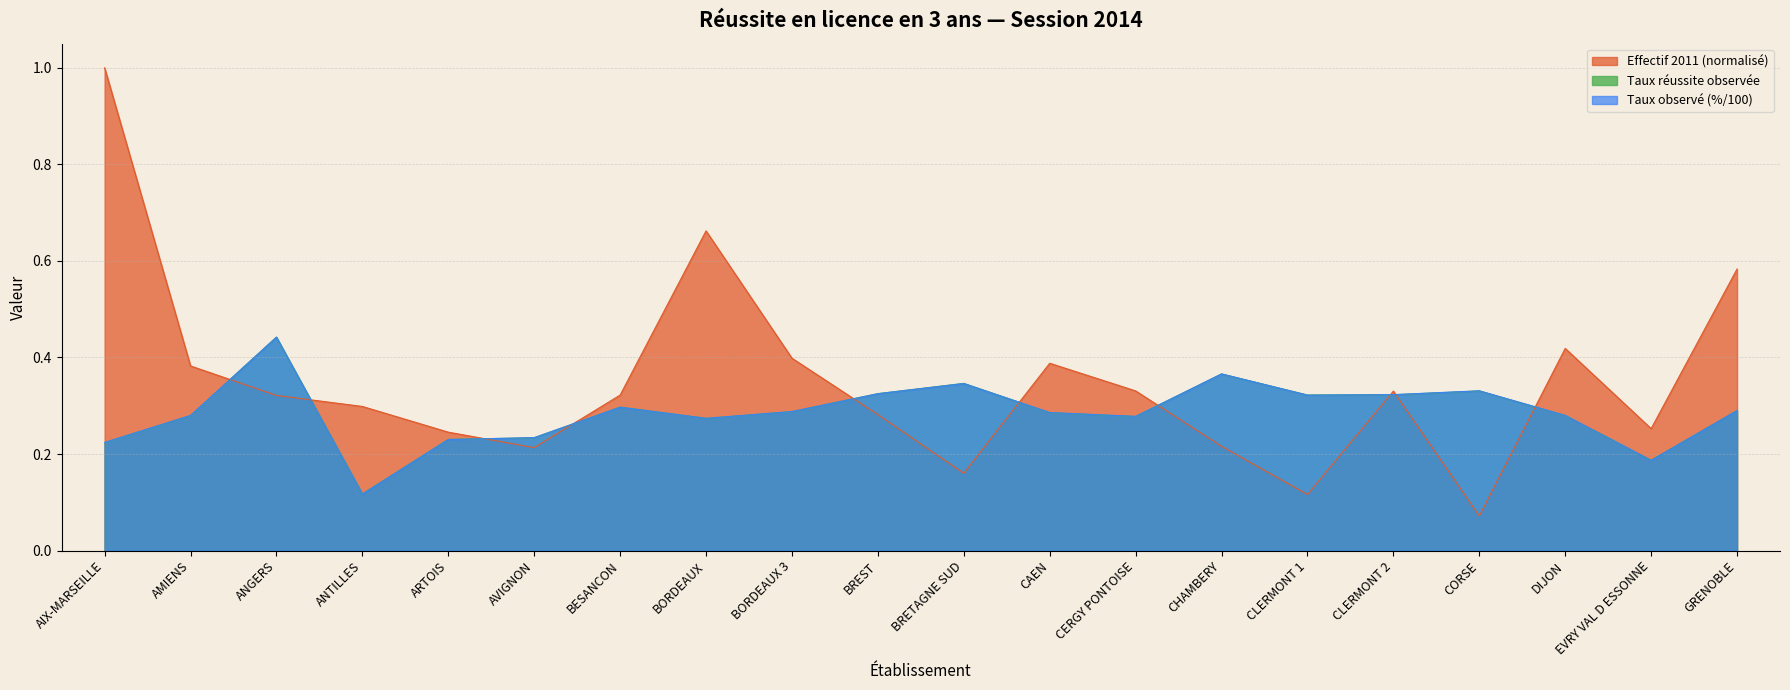

Reading left to right, what are all the values shown in this chart?

Effectif 2011: AIX-MARSEILLE=1.0	AMIENS=0.4	ANGERS=0.3	ANTILLES=0.3	ARTOIS=0.2	AVIGNON=0.2	BESANCON=0.3	BORDEAUX=0.7	BORDEAUX 3=0.4	BREST=0.3	BRETAGNE SUD=0.2	CAEN=0.4	CERGY PONTOISE=0.3	CHAMBERY=0.2	CLERMONT 1=0.1	CLERMONT 2=0.3	CORSE=0.1	DIJON=0.4	EVRY VAL D ESSONNE=0.3	GRENOBLE=0.6
Taux observé (%): AIX-MARSEILLE=0.2	AMIENS=0.3	ANGERS=0.4	ANTILLES=0.1	ARTOIS=0.2	AVIGNON=0.2	BESANCON=0.3	BORDEAUX=0.3	BORDEAUX 3=0.3	BREST=0.3	BRETAGNE SUD=0.3	CAEN=0.3	CERGY PONTOISE=0.3	CHAMBERY=0.4	CLERMONT 1=0.3	CLERMONT 2=0.3	CORSE=0.3	DIJON=0.3	EVRY VAL D ESSONNE=0.2	GRENOBLE=0.3